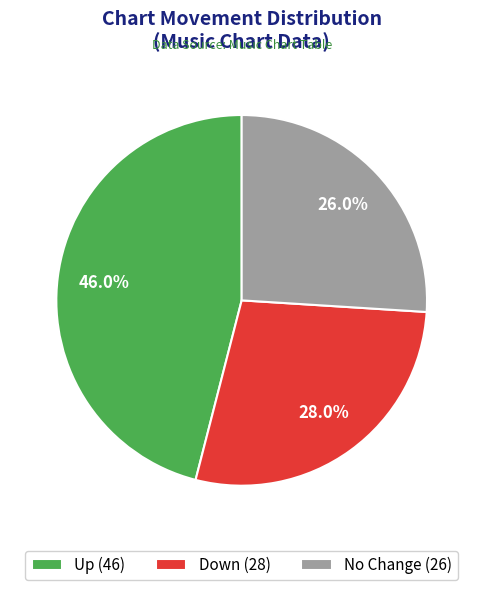

What is the total percentage of Up (46) and No Change (26)?

72.0%